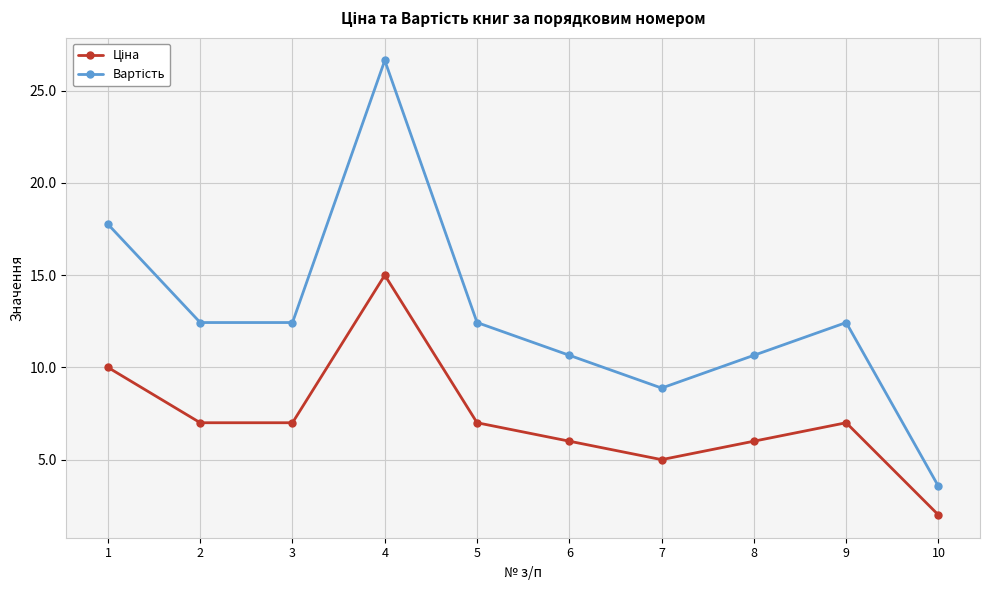

At which category is the sum across all series the highest?

4